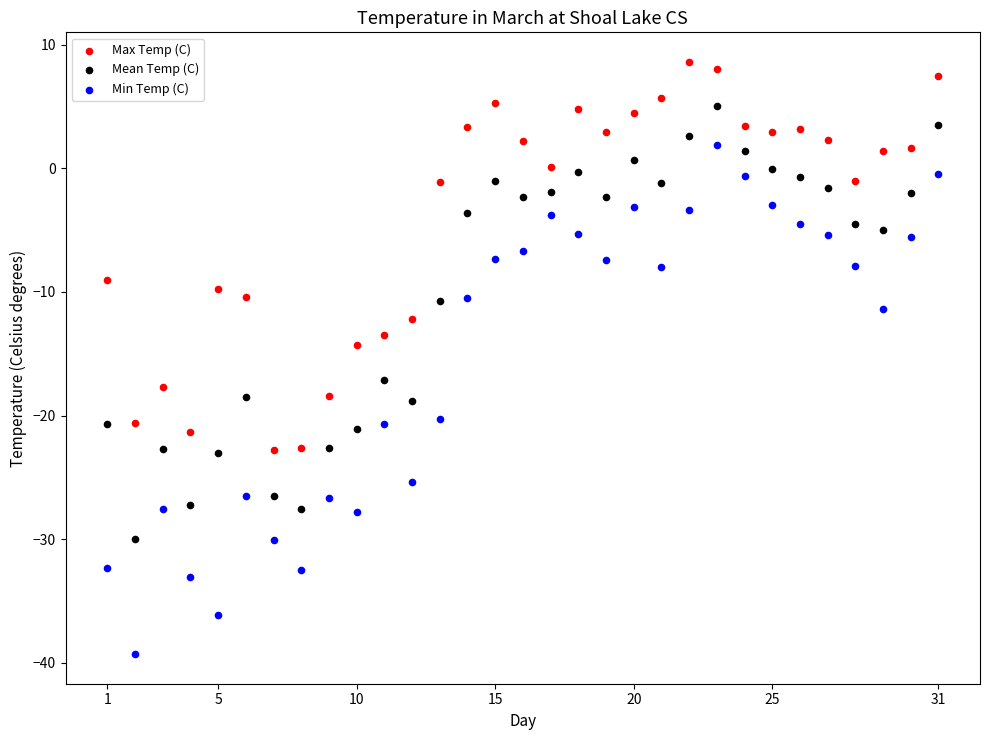

Which series contains the lowest Y value?

Min Temp (C)